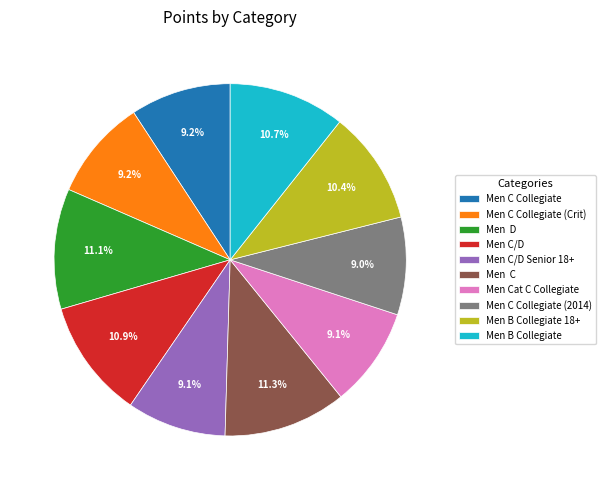

What percentage is NOT represented by Men C Collegiate?

90.8%